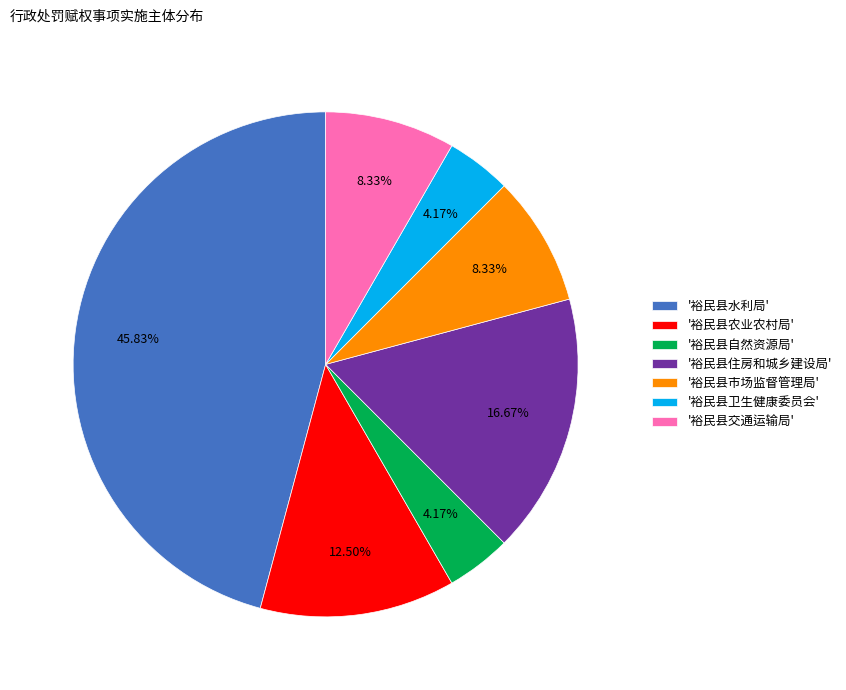

Is the sum of '裕民县水利局' and '裕民县住房和城乡建设局' greater than half?

Yes